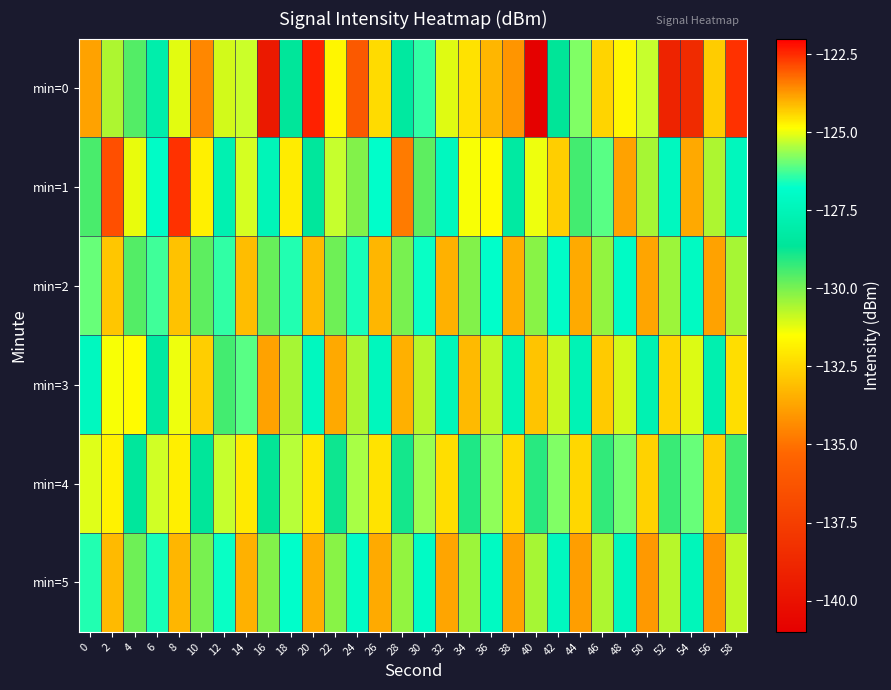

Reading left to right, extract all data points from this chart.

min=0: 0=-133.8	2=-130.6	4=-129.6	6=-128.0	8=-131.2	10=-134.5	12=-131.0	14=-125.2	16=-139.6	18=-128.6	20=-122.4	22=-124.8	24=-136.0	26=-132.4	28=-128.4	30=-126.4	32=-131.2	34=-124.6	36=-124.0	38=-134.1	40=-140.9	42=-128.7	44=-125.8	46=-132.6	48=-124.8	50=-125.3	52=-139.0	54=-138.6	56=-132.7	58=-122.6
min=1: 0=-129.5	2=-122.9	4=-131.3	6=-127.0	8=-122.6	10=-131.9	12=-127.7	14=-125.2	16=-127.5	18=-132.0	20=-128.5	22=-125.3	24=-130.1	26=-126.8	28=-123.4	30=-129.7	32=-127.2	34=-124.9	36=-131.6	38=-128.3	40=-125.0	42=-132.7	44=-129.4	46=-126.1	48=-133.8	50=-130.5	52=-127.2	54=-123.9	56=-130.6	58=-127.3
min=2: 0=-126.0	2=-132.9	4=-129.6	6=-126.3	8=-133.0	10=-129.7	12=-126.4	14=-133.1	16=-129.8	18=-126.5	20=-133.2	22=-129.9	24=-126.6	26=-133.3	28=-130.0	30=-126.7	32=-133.4	34=-130.1	36=-126.8	38=-133.5	40=-130.2	42=-126.9	44=-133.6	46=-130.3	48=-127.0	50=-133.7	52=-130.4	54=-127.1	56=-133.8	58=-130.5
min=3: 0=-127.2	2=-124.9	4=-131.6	6=-128.3	8=-125.0	10=-132.7	12=-129.4	14=-126.1	16=-133.8	18=-130.5	20=-127.2	22=-123.9	24=-130.6	26=-127.3	28=-124.0	30=-130.7	32=-127.4	34=-124.1	36=-130.8	38=-127.5	40=-124.2	42=-130.9	44=-127.6	46=-124.3	48=-131.0	50=-127.7	52=-124.4	54=-131.1	56=-127.8	58=-124.5
min=4: 0=-125.1	2=-131.8	4=-128.5	6=-125.2	8=-131.9	10=-128.6	12=-125.3	14=-132.0	16=-128.7	18=-125.4	20=-132.1	22=-128.8	24=-125.5	26=-132.2	28=-128.9	30=-125.6	32=-132.3	34=-129.0	36=-125.7	38=-132.4	40=-129.1	42=-125.8	44=-132.5	46=-129.2	48=-125.9	50=-132.6	52=-129.3	54=-126.0	56=-132.7	58=-129.4
min=5: 0=-126.5	2=-133.2	4=-129.9	6=-126.6	8=-133.3	10=-130.0	12=-126.7	14=-133.4	16=-130.1	18=-126.8	20=-133.5	22=-130.2	24=-126.9	26=-133.6	28=-130.3	30=-127.0	32=-133.7	34=-130.4	36=-127.1	38=-133.8	40=-130.5	42=-127.2	44=-133.9	46=-130.6	48=-127.3	50=-134.0	52=-130.7	54=-127.4	56=-134.1	58=-130.8